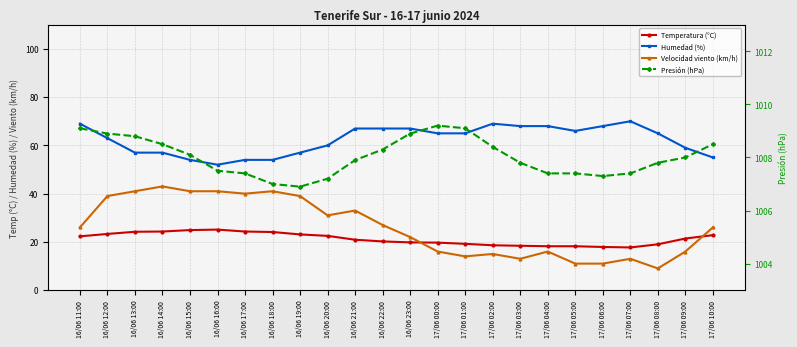

Where is the first local minimum for Humedad (%)?

16/06 16:00